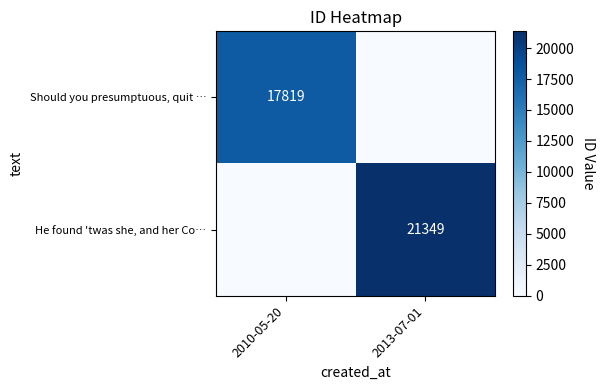

How many distinct data groups are displayed?

2